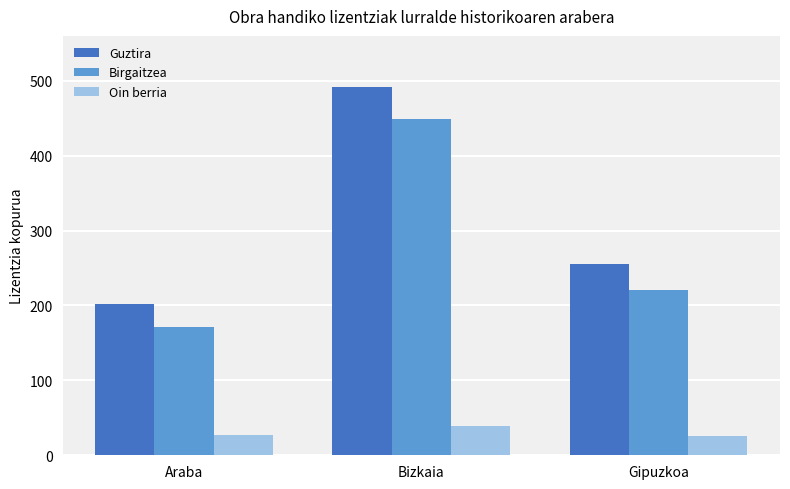

How many Birgaitzea values are between 171 and 449?

3